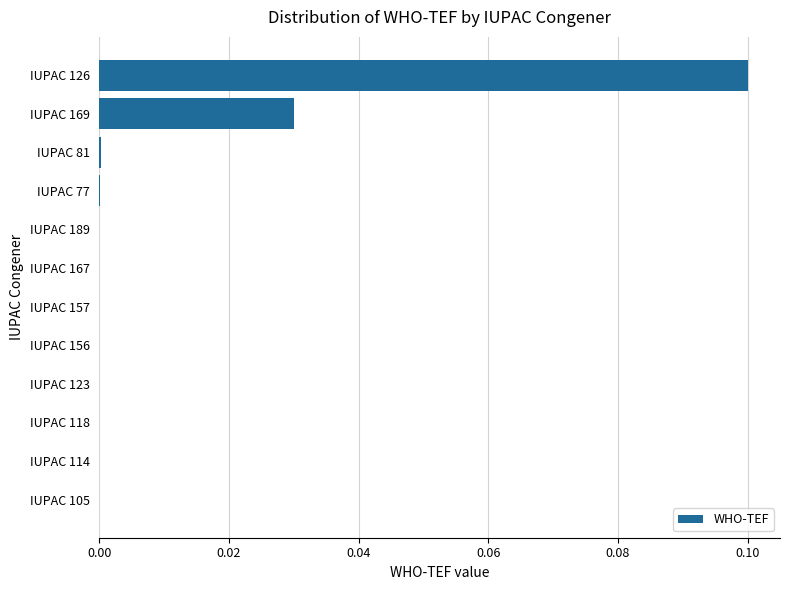

True or false: the data shows 0.0 at IUPAC 157.

True